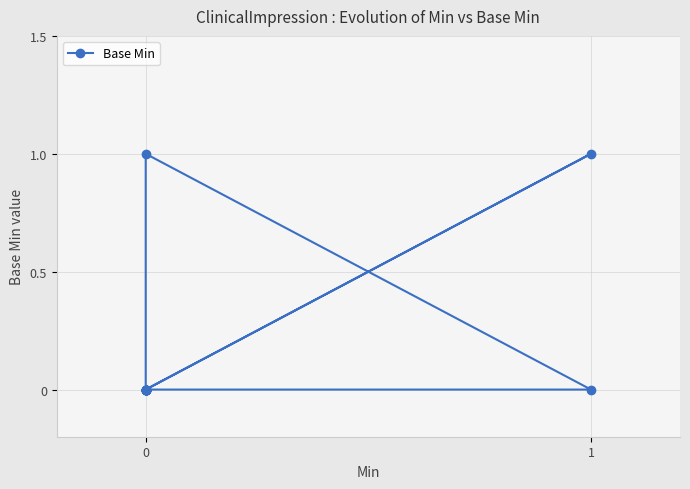

How many interior local peaks (higher than both neighbors) does the data have?

2